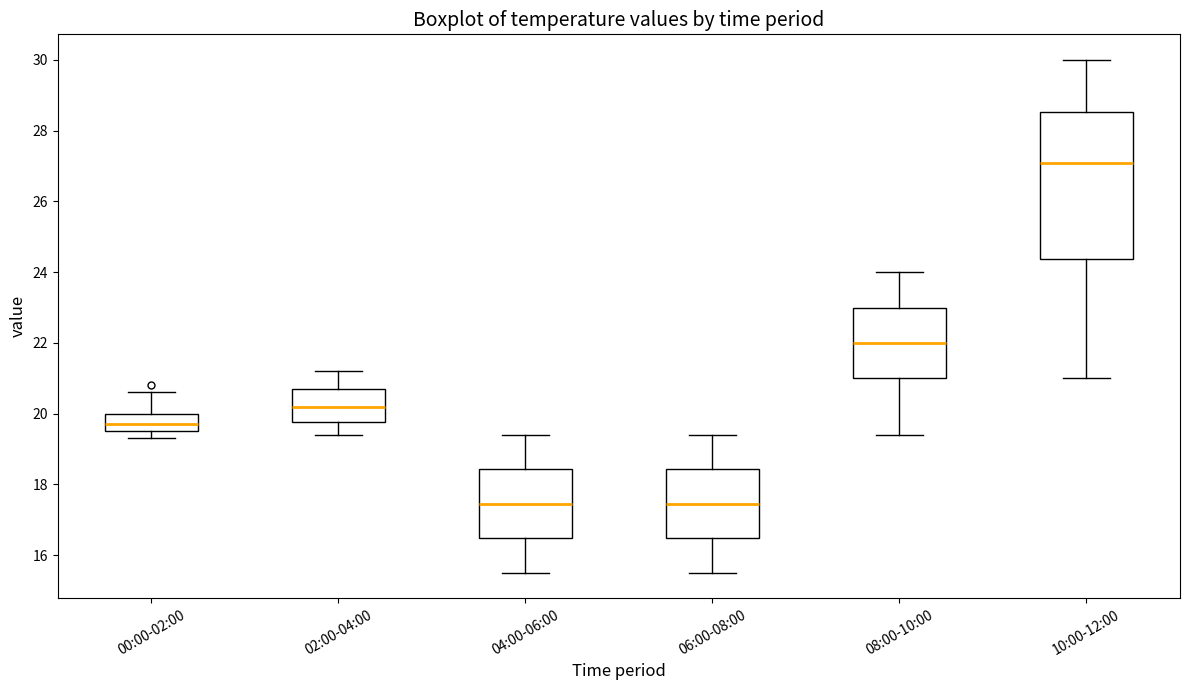

Which box is the tallest, from its lower edge to its upper edge?

10:00-12:00